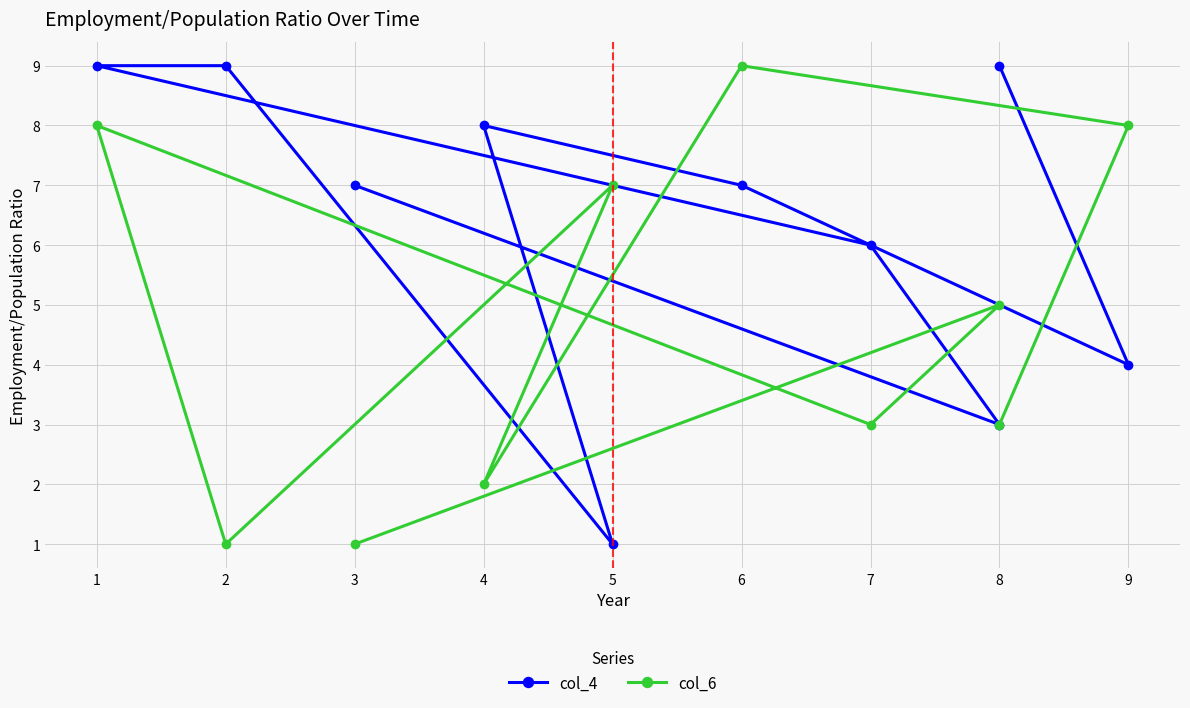

Which has a higher value, 1 or 3?

1